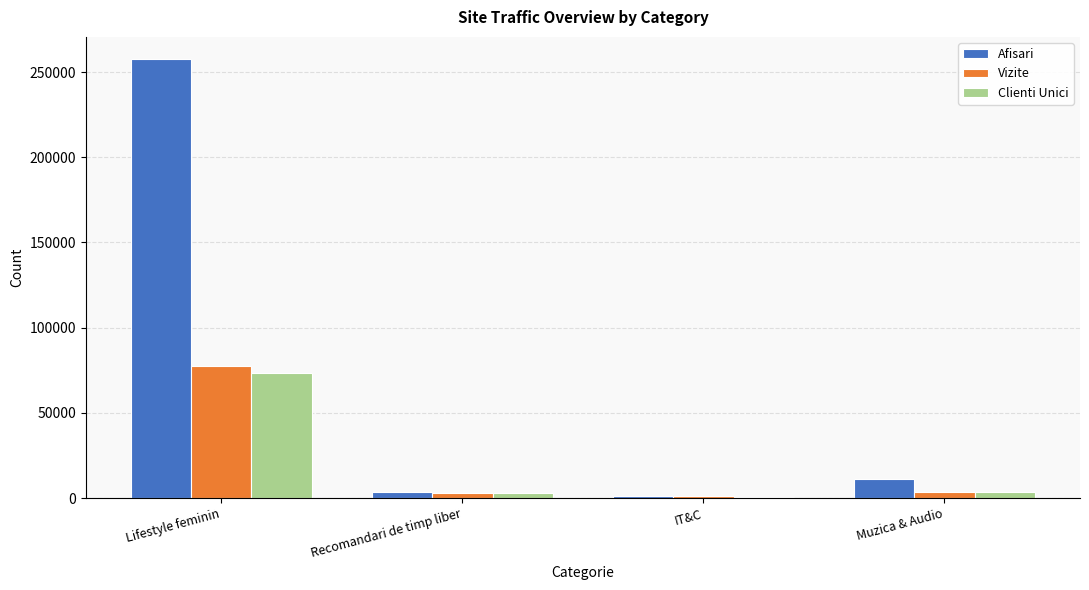

Which category has the highest value in the Clienti Unici series?

Lifestyle feminin